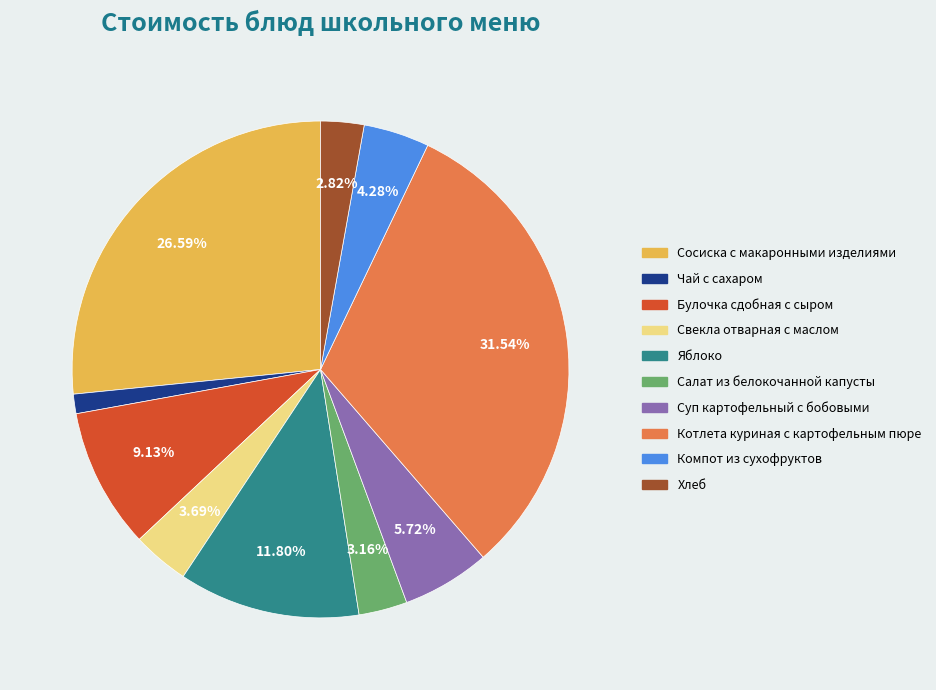

Is there any slice that represents more than half of the pie?

No